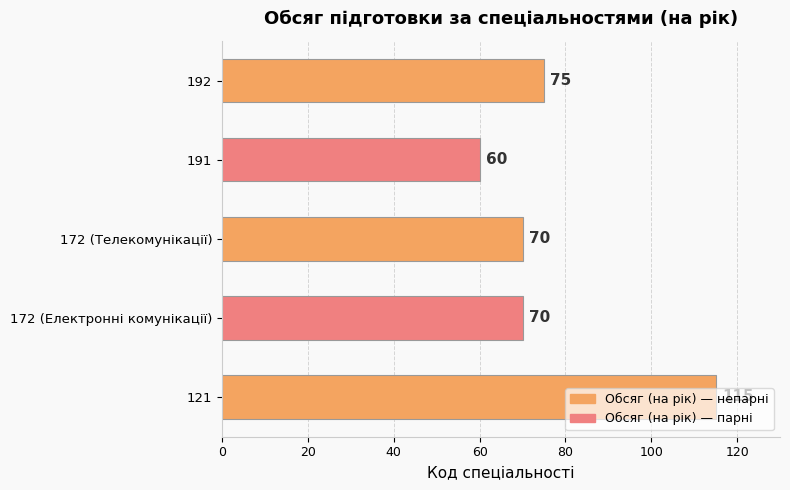

The chart shows a value of 87 at 191. True or false?

False